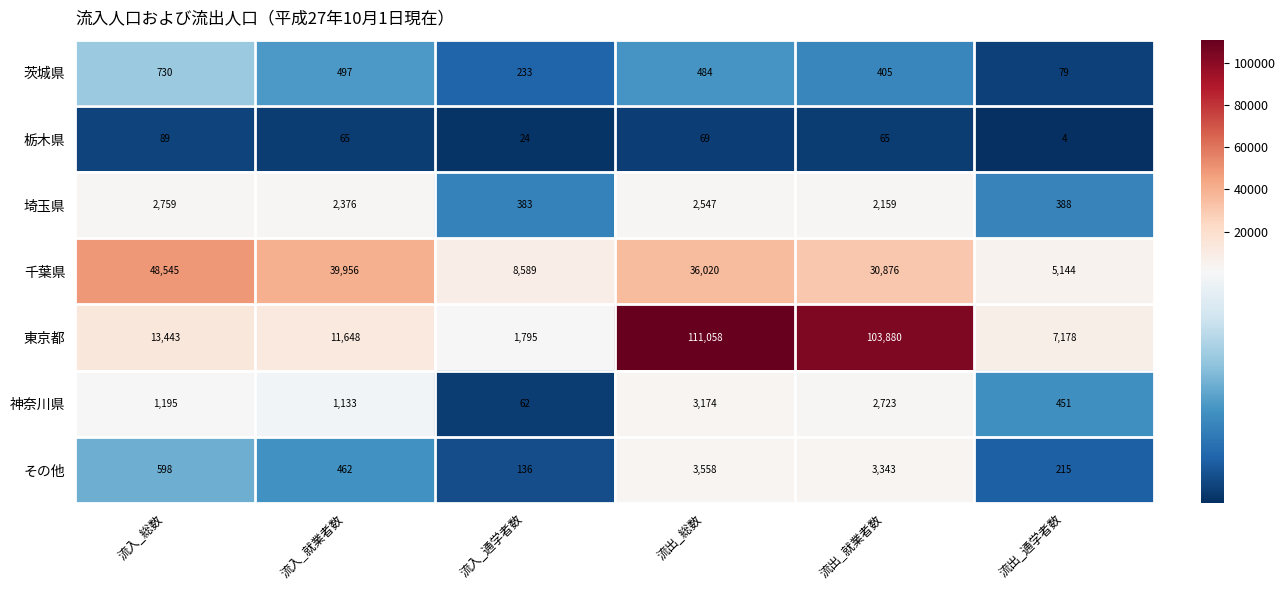

Which category has the lowest value across all series?

流出_通学者数